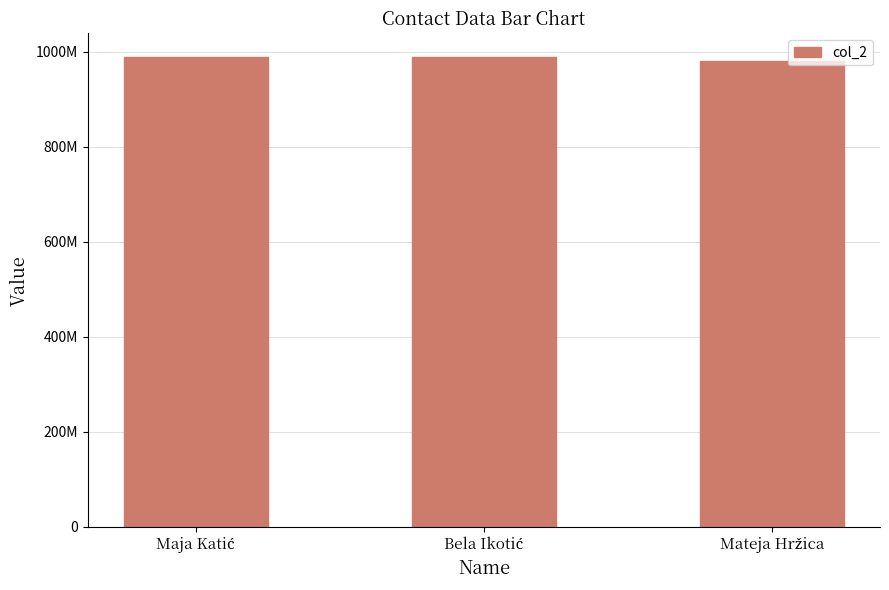

What is the smallest value displayed?

981820171